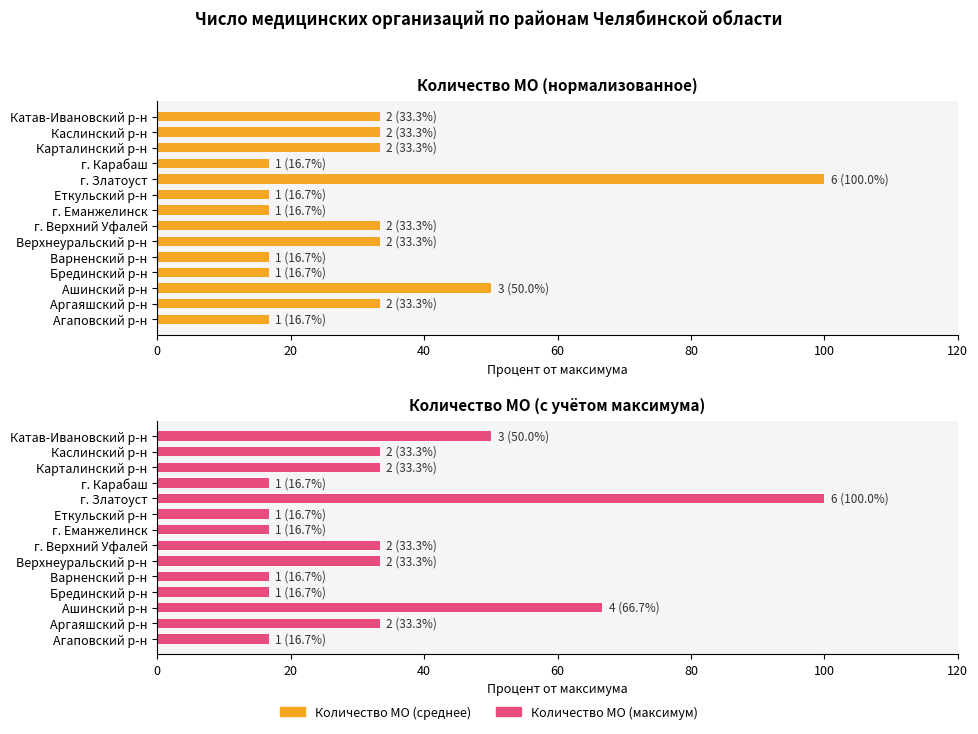

How many distinct data groups are displayed?

2